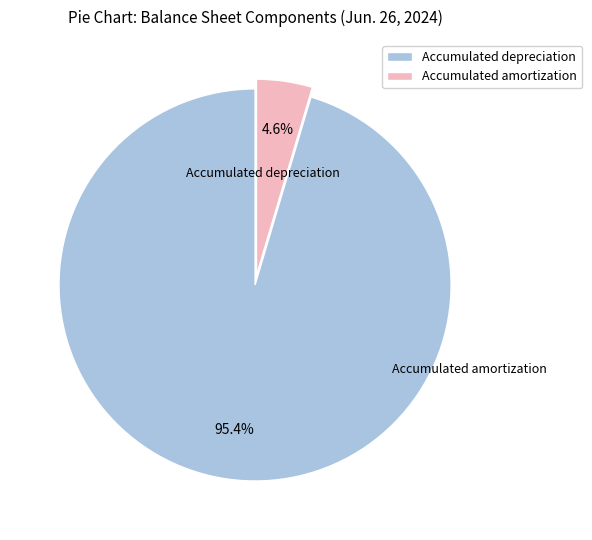

What is the change in value from Accumulated depreciation to Accumulated amortization?

-152328